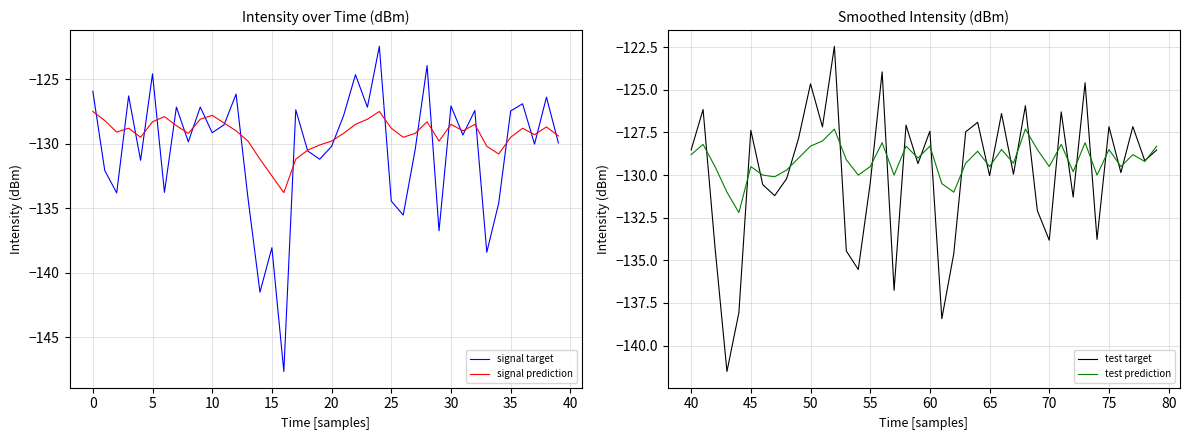

Is it true that signal target equals -124.6 at 5?

True